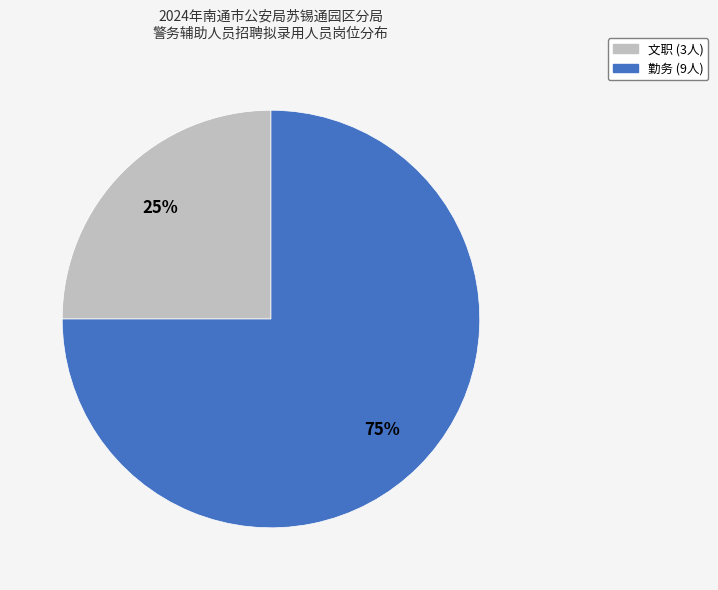

What is the majority slice?

勤务